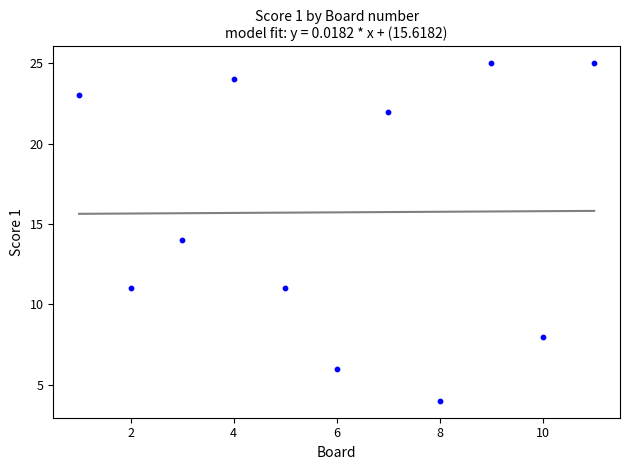

What is the average Y value?

16